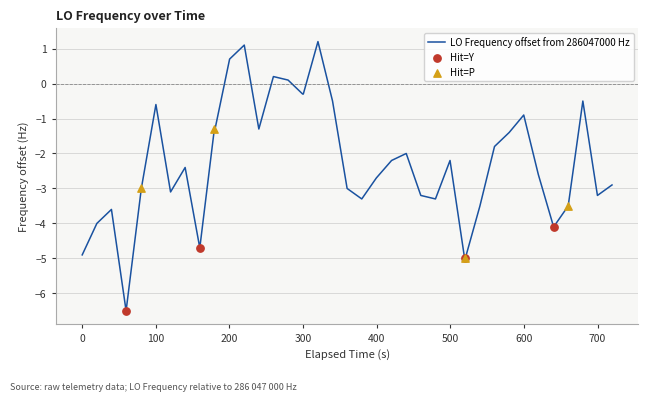

What is the greatest value displayed?

1.2